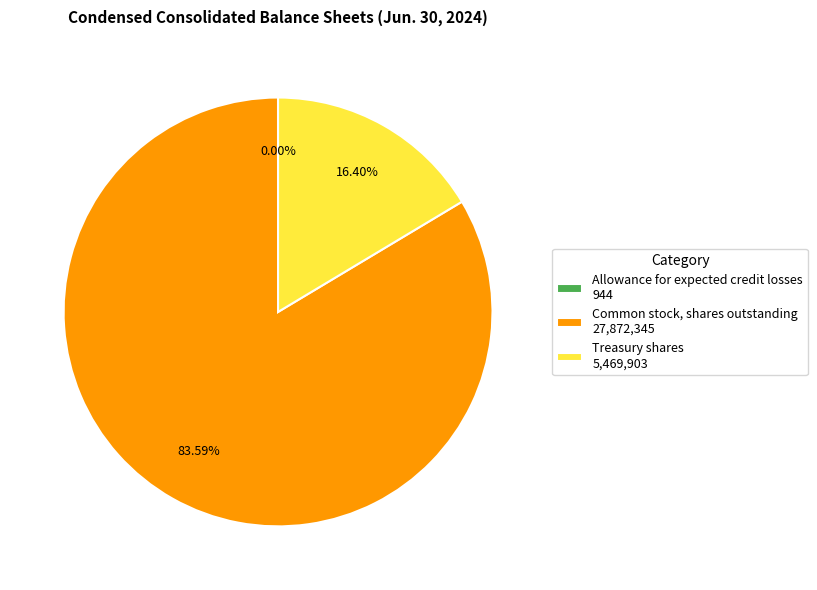

True or false: Common stock, shares outstanding accounts for 99% of the total.

False